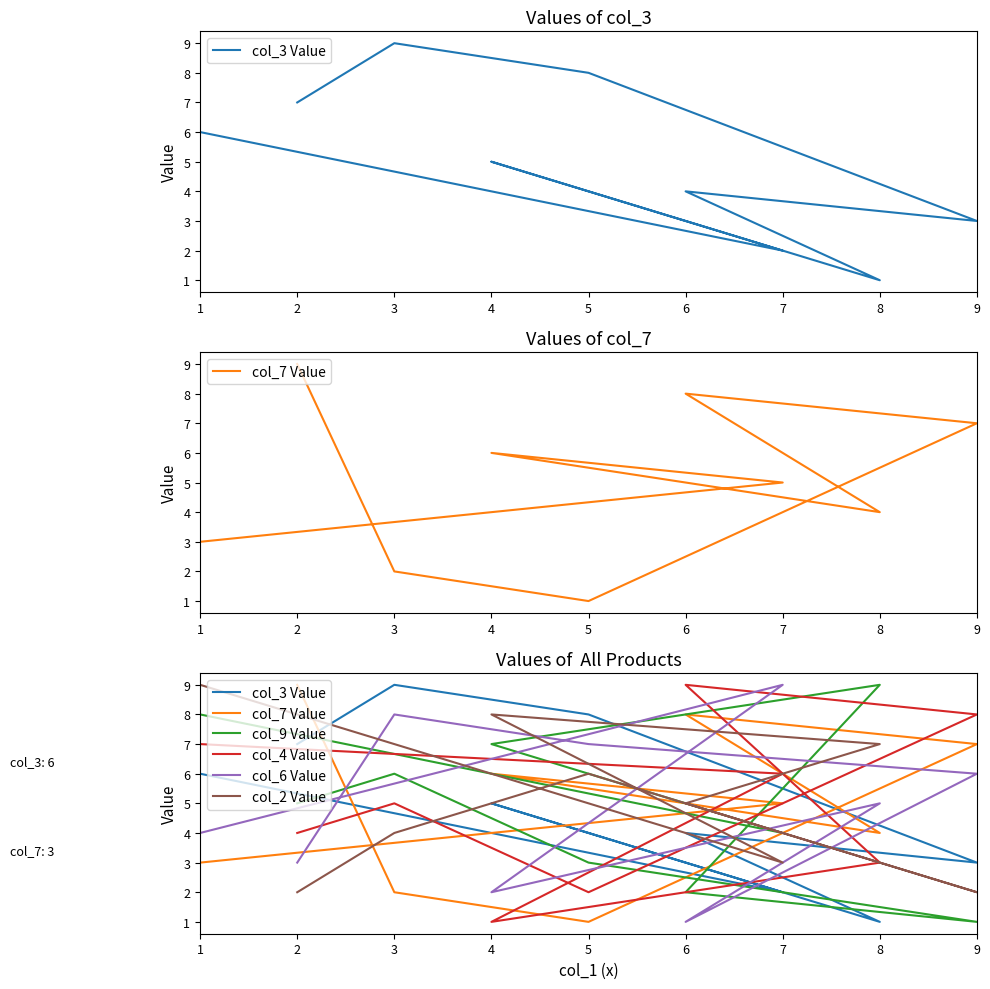

Is the value of col_7 Value at 8 greater than the value of col_9 Value at 2?

No